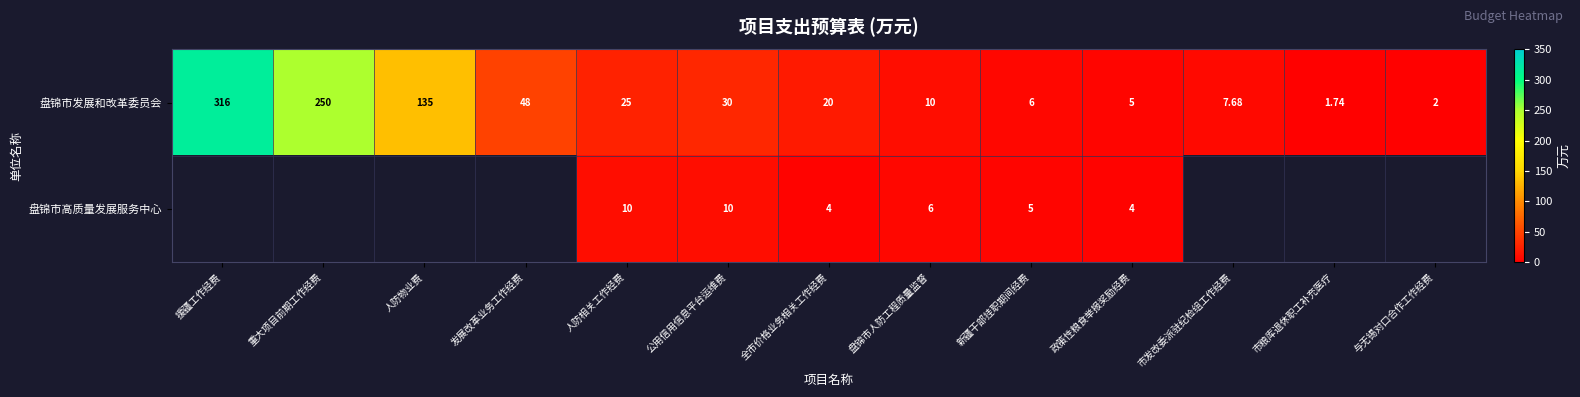

How many values in 盘锦市高质量发展服务中心 are above zero?

6